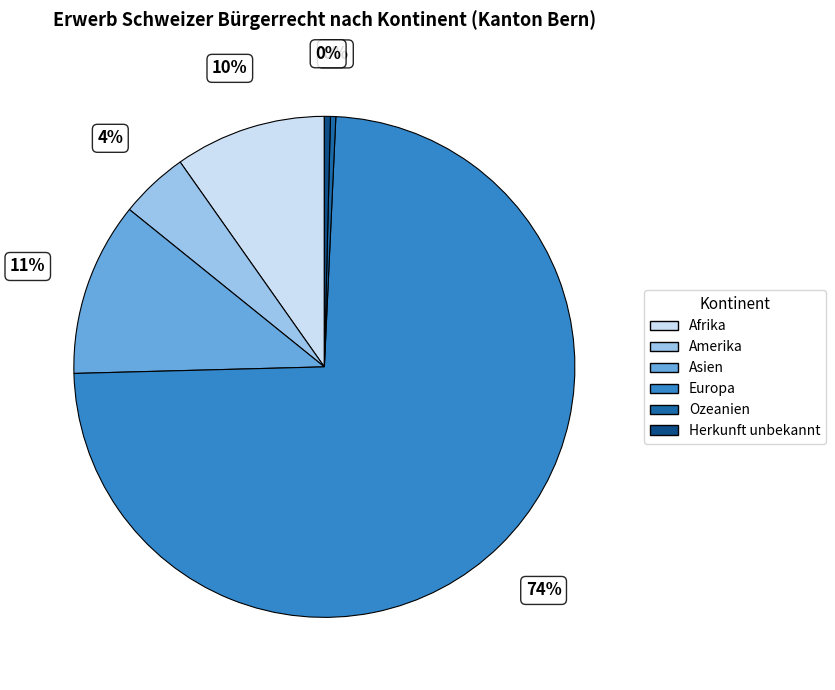

Which slice represents more than half of the pie?

Europa